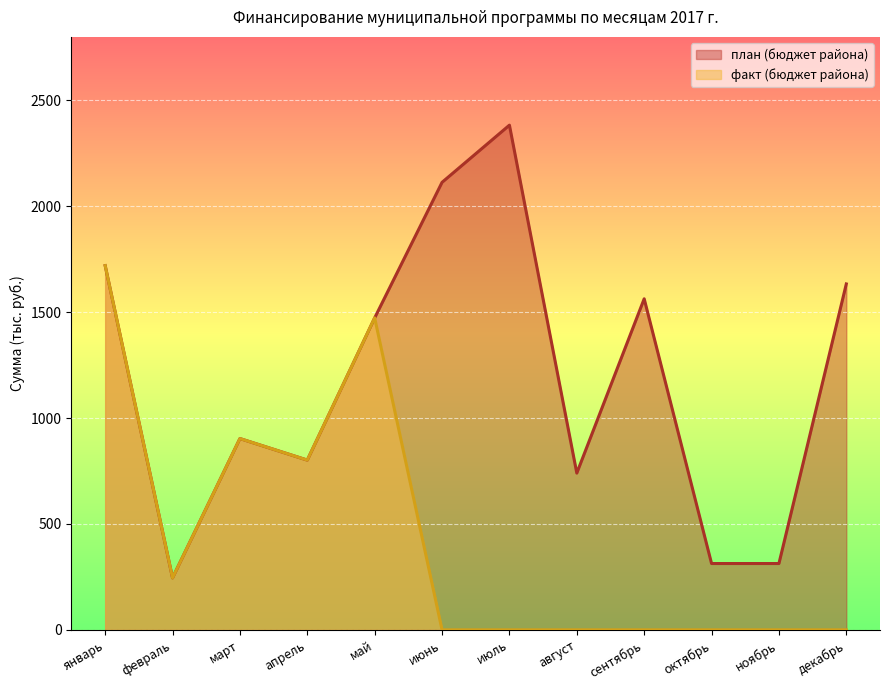

Reading left to right, what are all the values shown in this chart?

план (бюджет района): 1719.9	245.4	903.3	801.6	1473.1	2113.2	2383.2	740.2	1563.2	313.2	313.2	1633.5
факт (бюджет района): 1719.9	245.4	903.3	801.6	1473.1	0.0	0.0	0.0	0.0	0.0	0.0	0.0